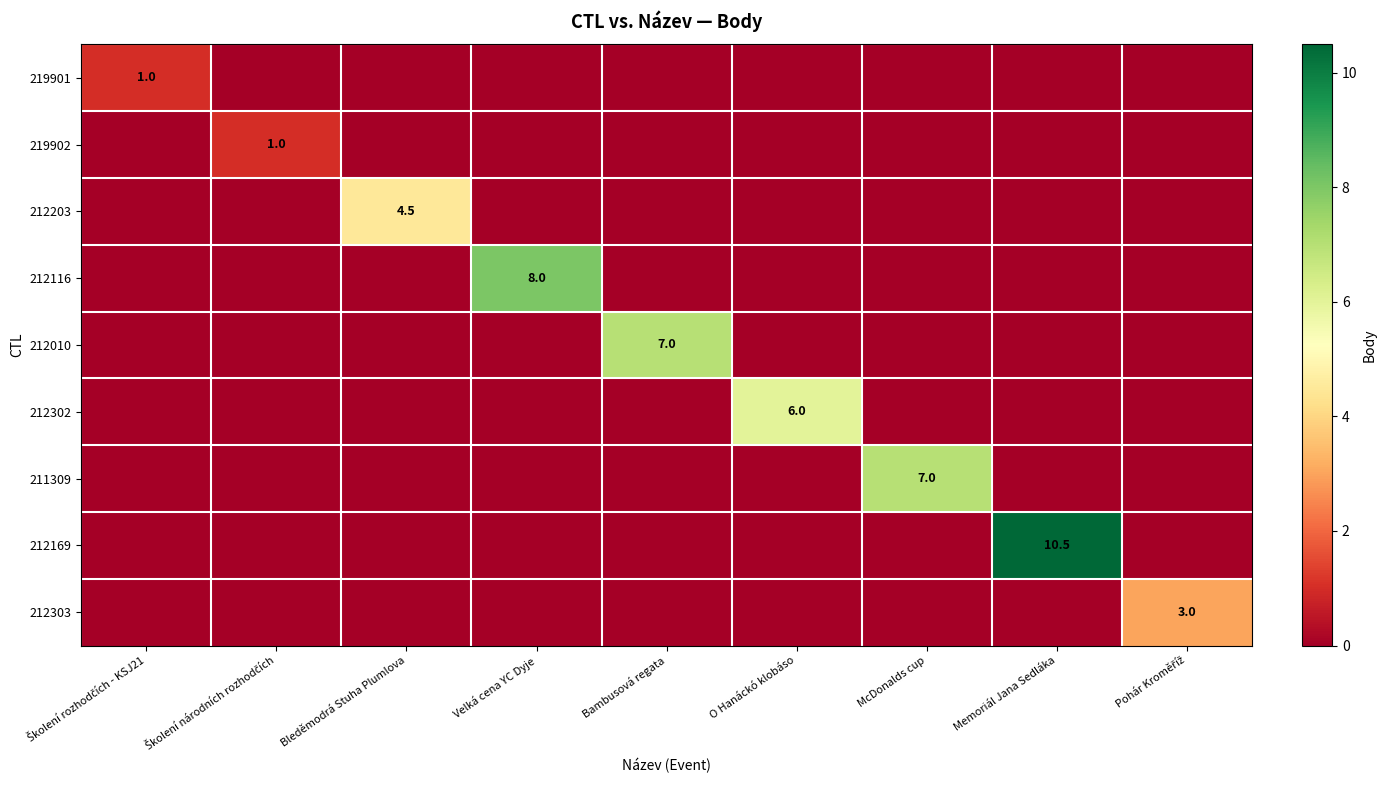

What is the spread (max minus min) of values at Školení národních rozhodčích?

1.0